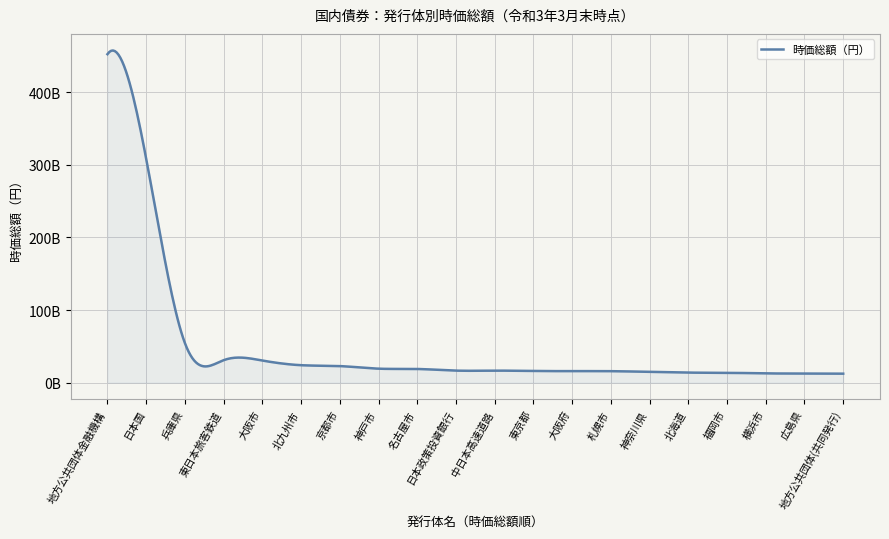

What is the value of the 11th point from the left?

16531600000